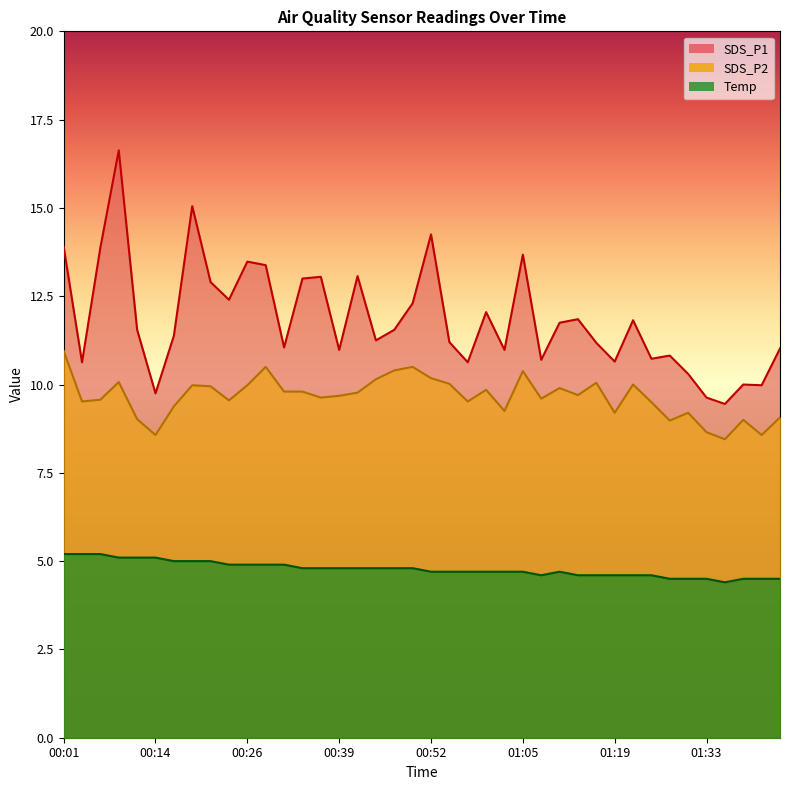

What is the difference between the maximum and minimum values in the SDS_P1 series?

7.2